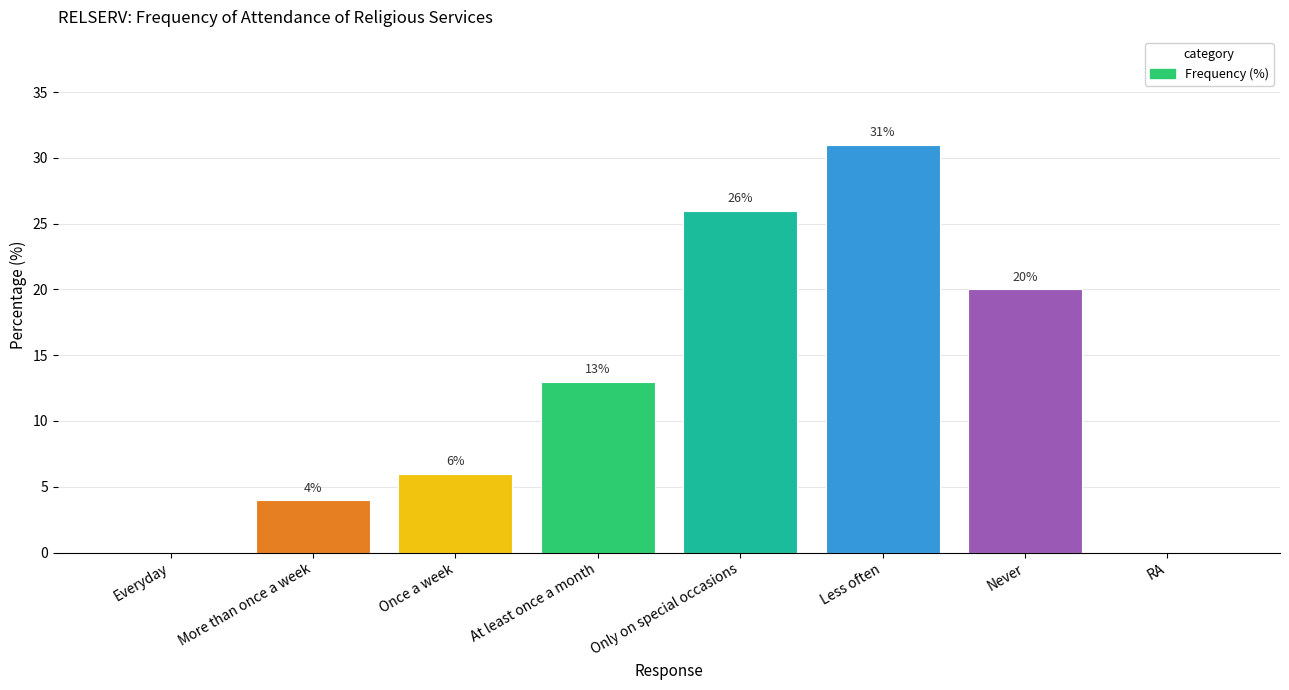

What is the sum of the values at Never and Only on special occasions?

46